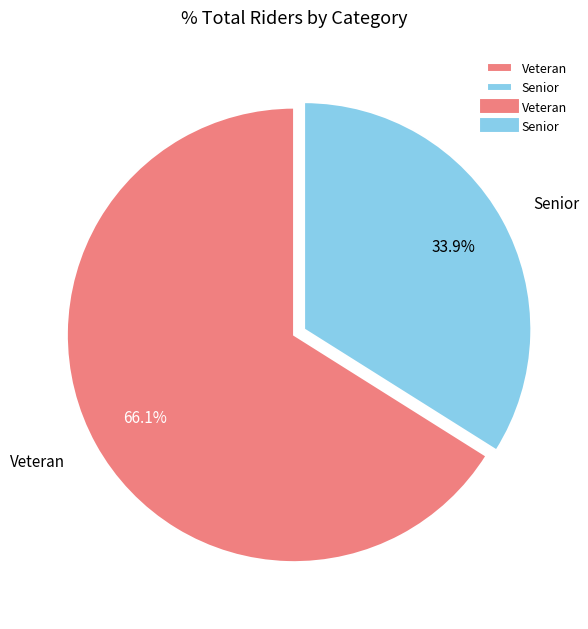

Which slice represents more than half of the pie?

Veteran